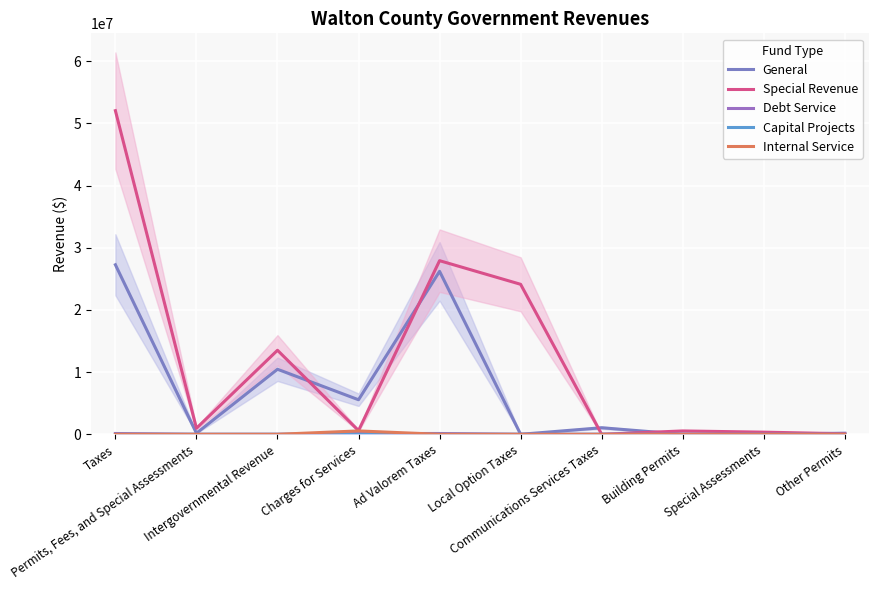

True or false: Debt Service has a value of 0 at Communications Services Taxes.

True